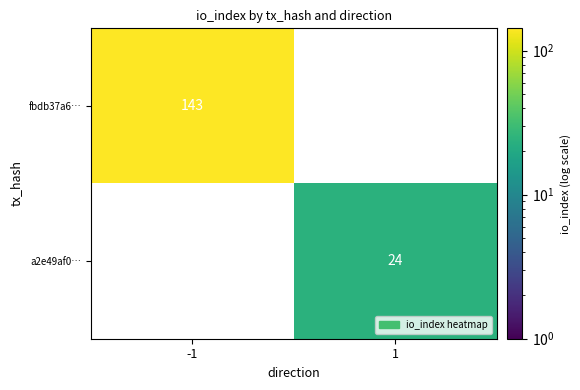

Is the value of a2e49af0… at 1 greater than the value of fbdb37a6… at -1?

No